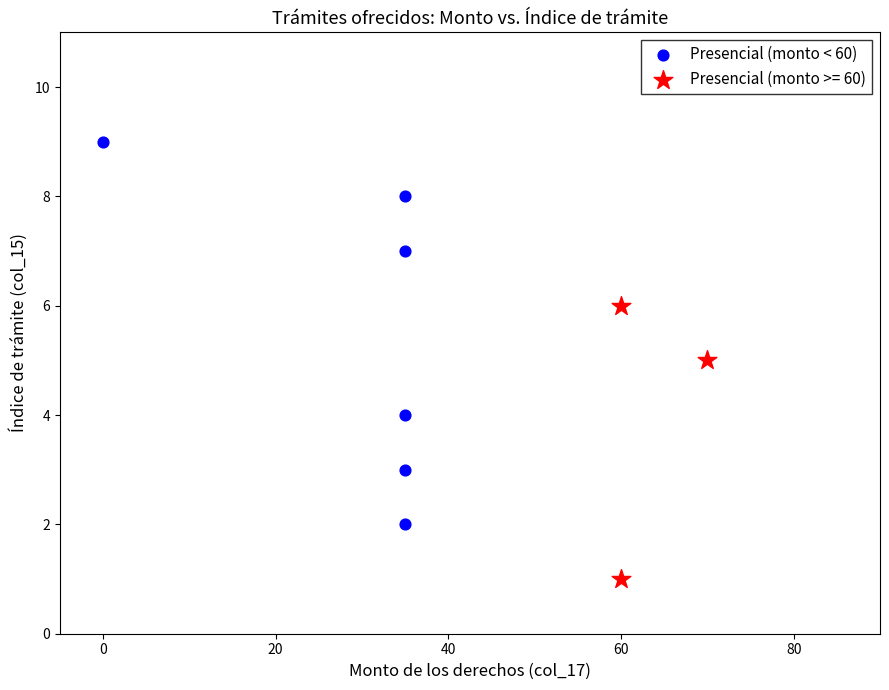

Which series reaches the maximum Y coordinate?

Presencial (monto < 60)